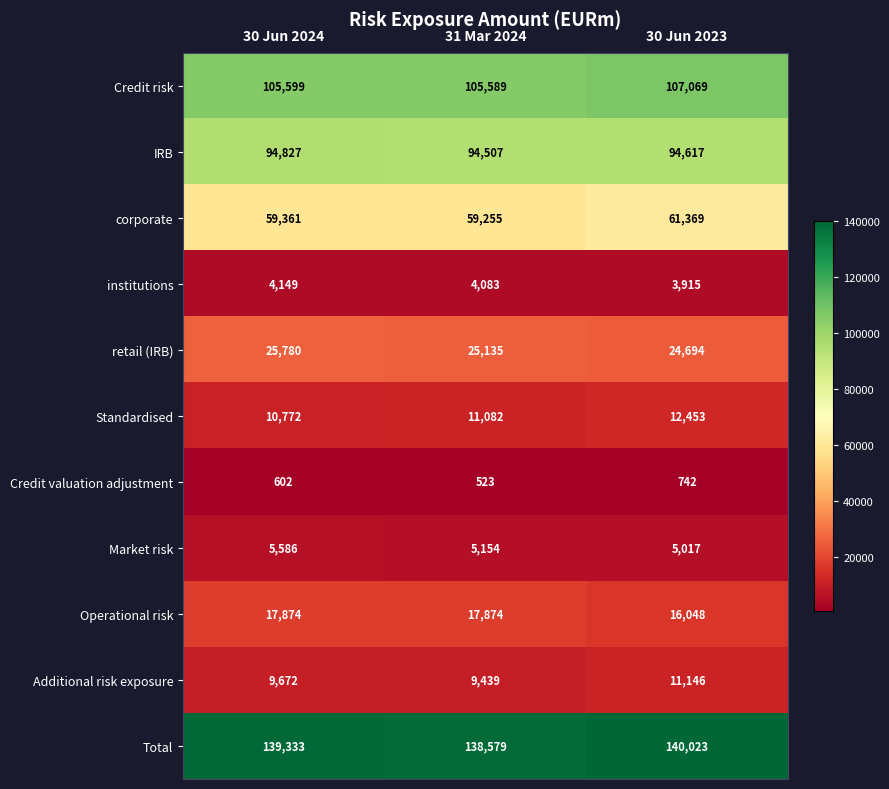

Count the Standardised values in the range 10772 to 12453.

3